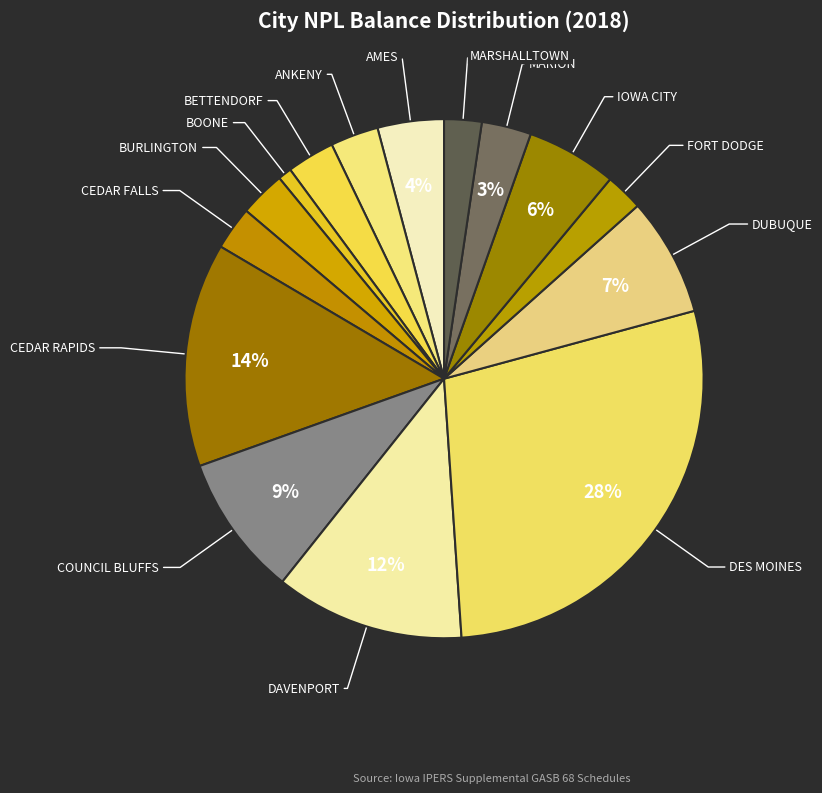

Which has a higher value, COUNCIL BLUFFS or BETTENDORF?

COUNCIL BLUFFS